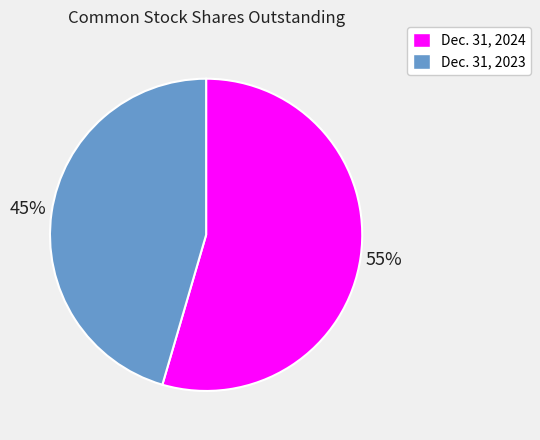

Is it true that Dec. 31, 2023 is 45% of the pie?

True